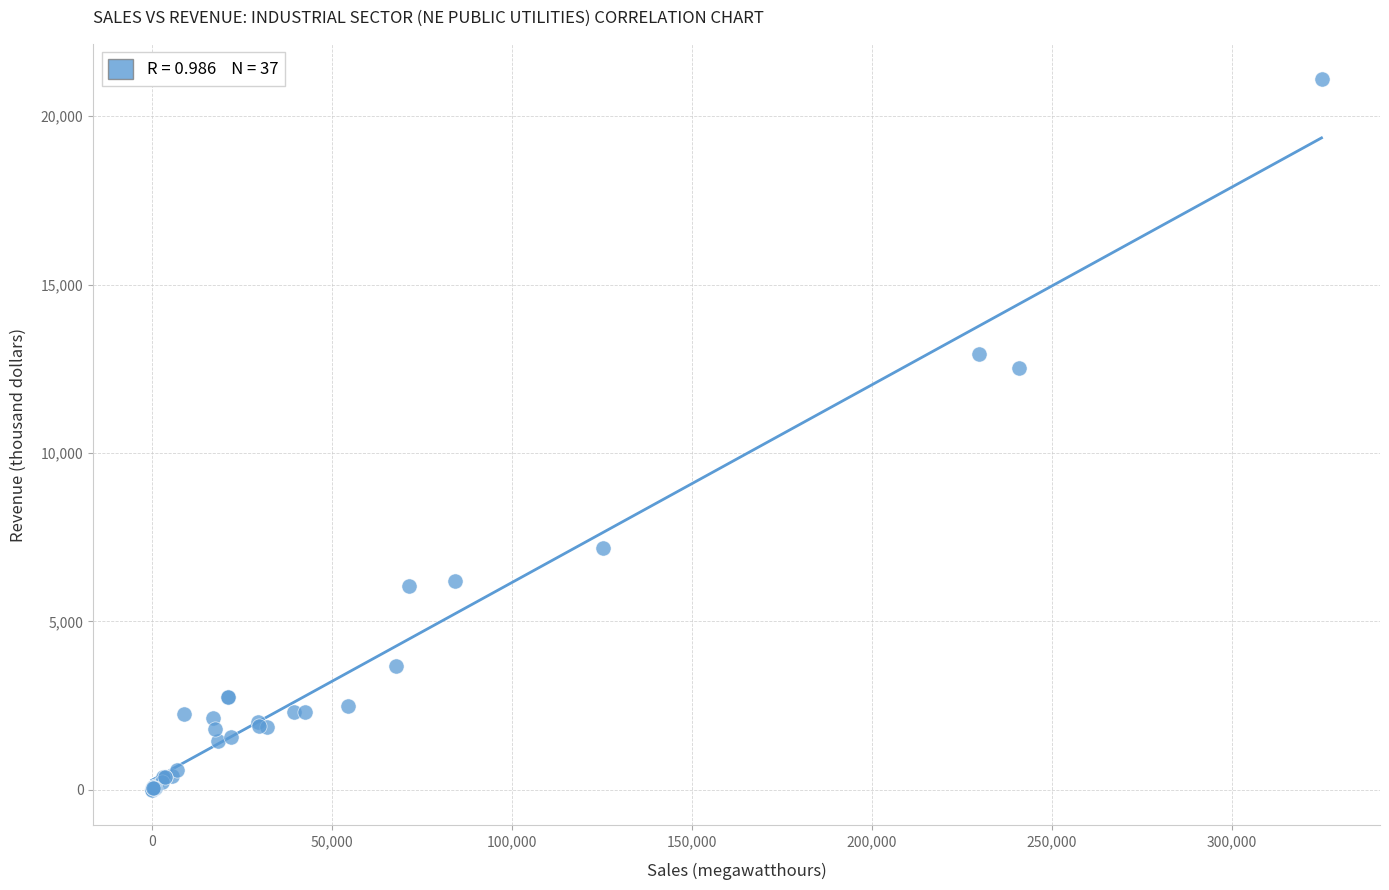

What Y value in the scatter plot is closest to 10547?

12510.7